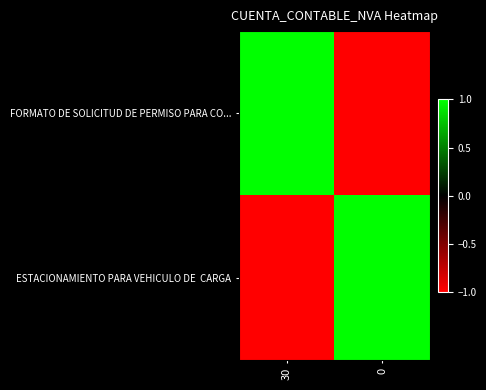

Rank the series at 0 from highest to lowest value.

ESTACIONAMIENTO PARA VEHICULO DE CARGA, FORMATO DE SOLICITUD DE PERMISO PARA CO...